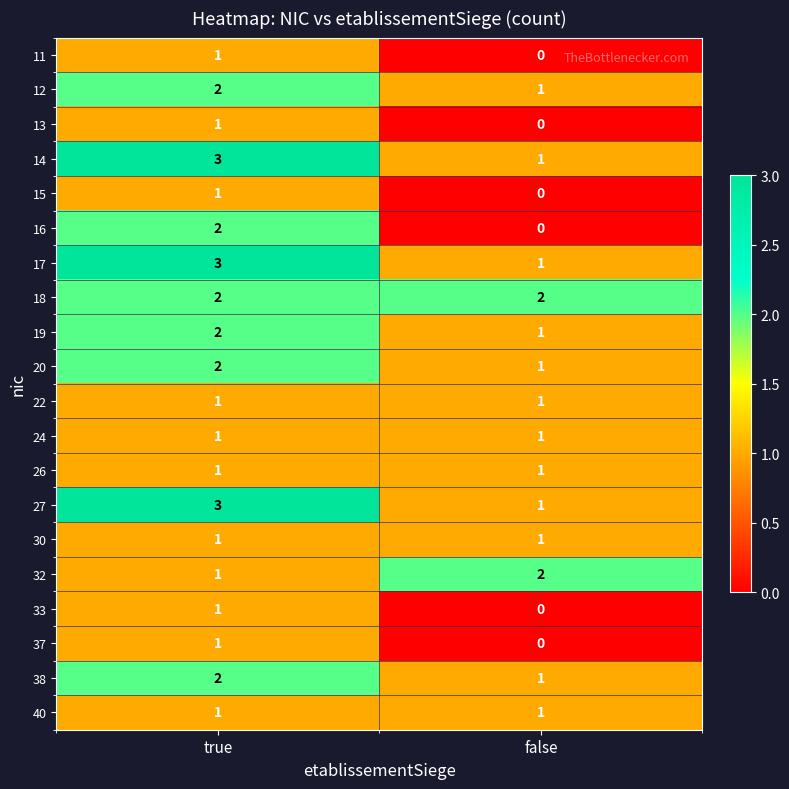

At how many categories does at least one series exceed 0?

2